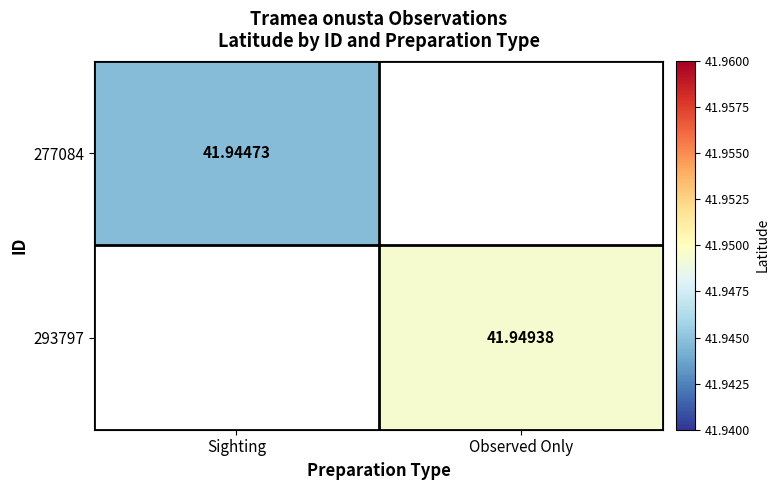

What is the sum of all 293797 values?

41.9